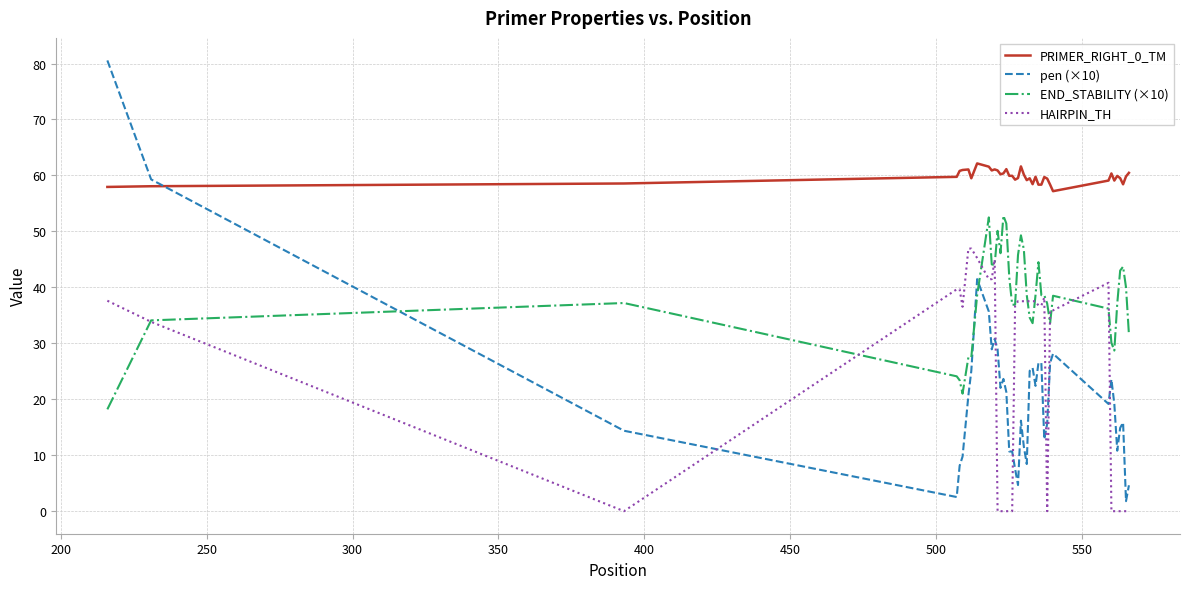

What is the sum of all END_STABILITY (×10) values?

1516.8